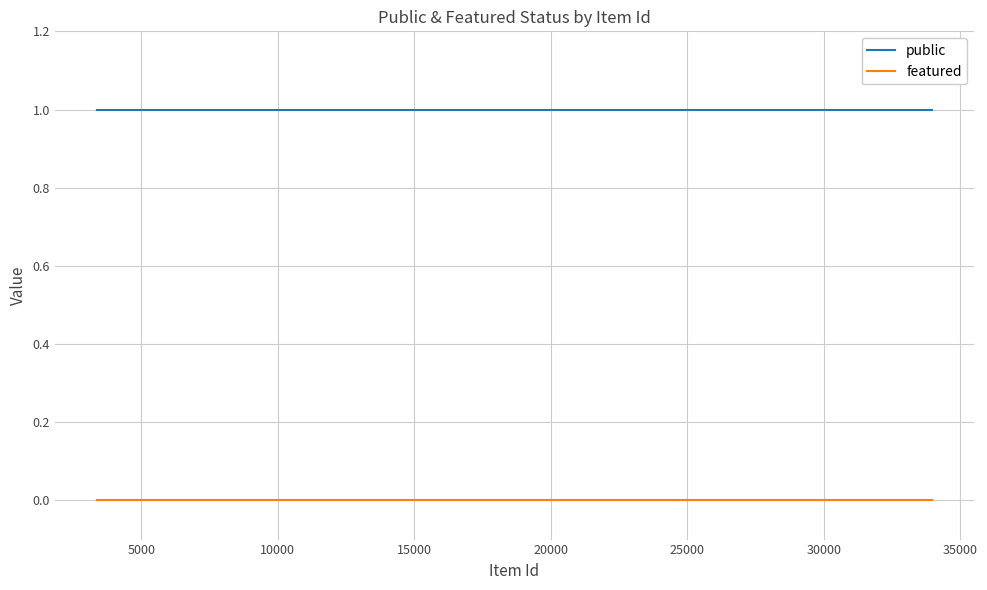

List the series in order of their peak value, lowest first.

featured, public